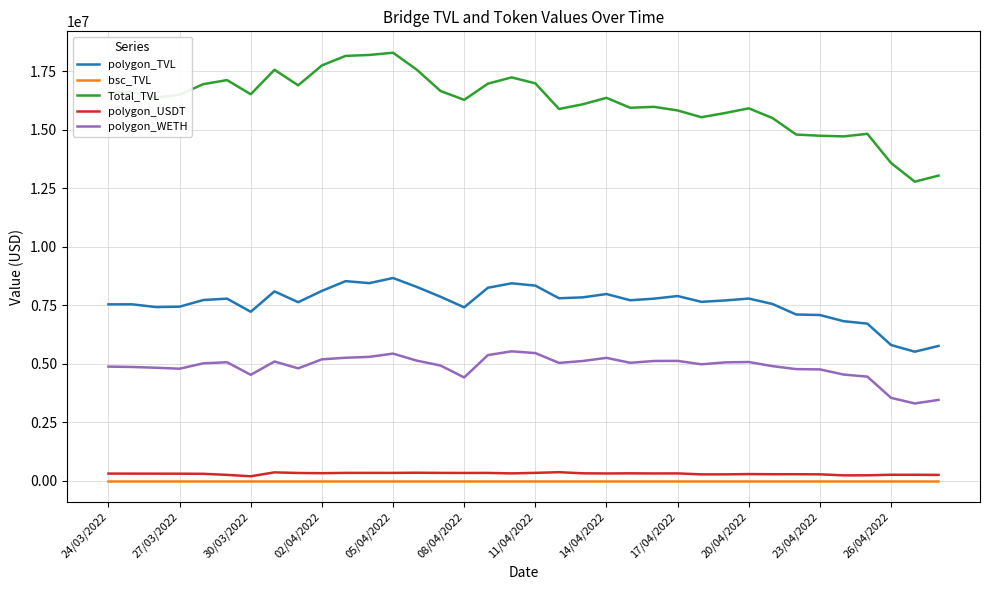

Which series has the largest range (max minus min)?

Total_TVL